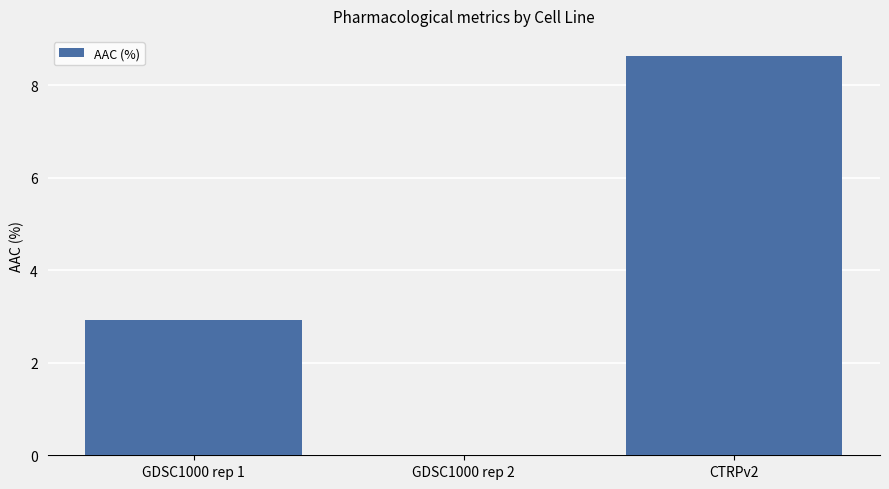

Reading right to left, transcribe all the data shown in this chart.

CTRPv2=8.6	GDSC1000 rep 2=0.0	GDSC1000 rep 1=2.9